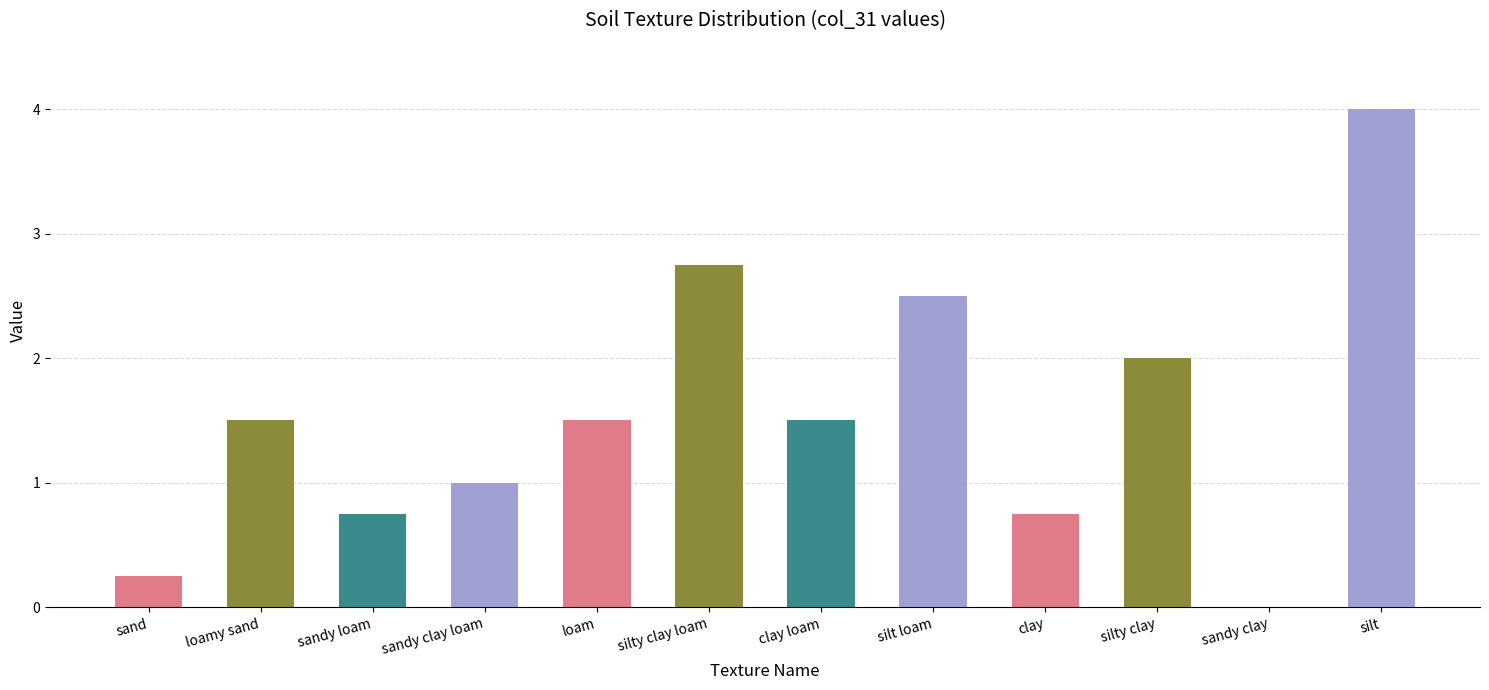

The value at silty clay is 0.7. True or false?

False